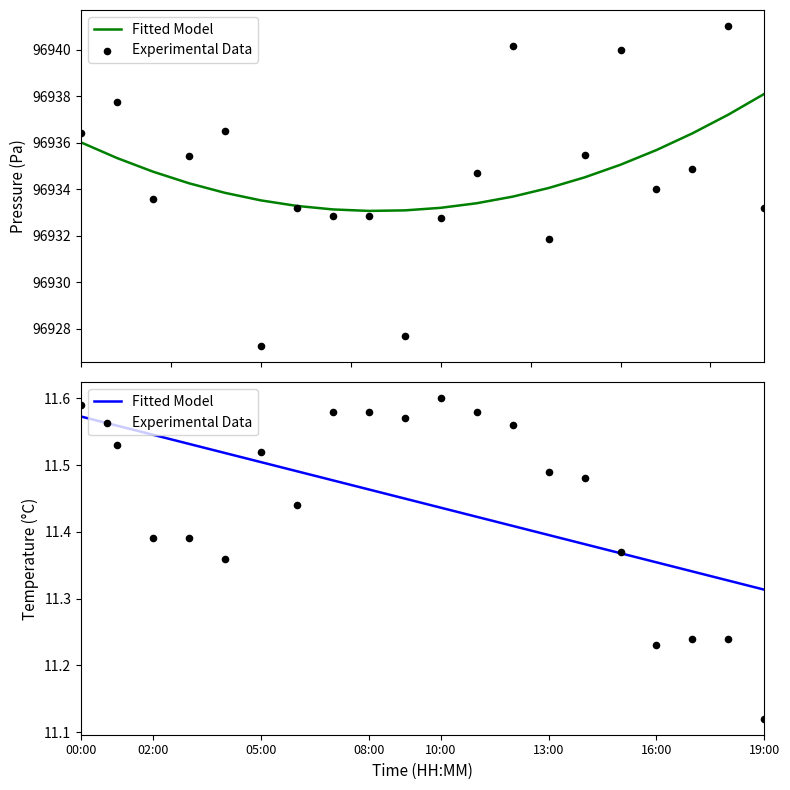

Is the value of Experimental Data at 00:00 greater than the value of Fitted Model at 16:00?

Yes